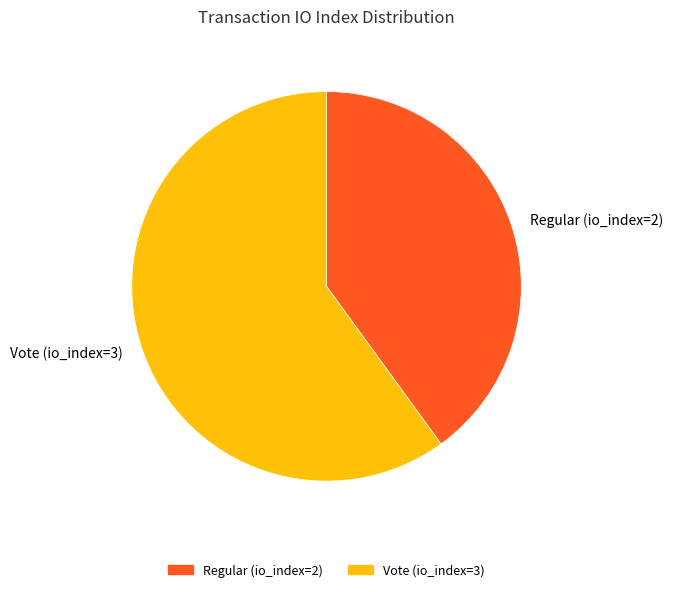

Approximately how many times larger is the value at Regular (io_index=2) compared to Vote (io_index=3)?

0.7